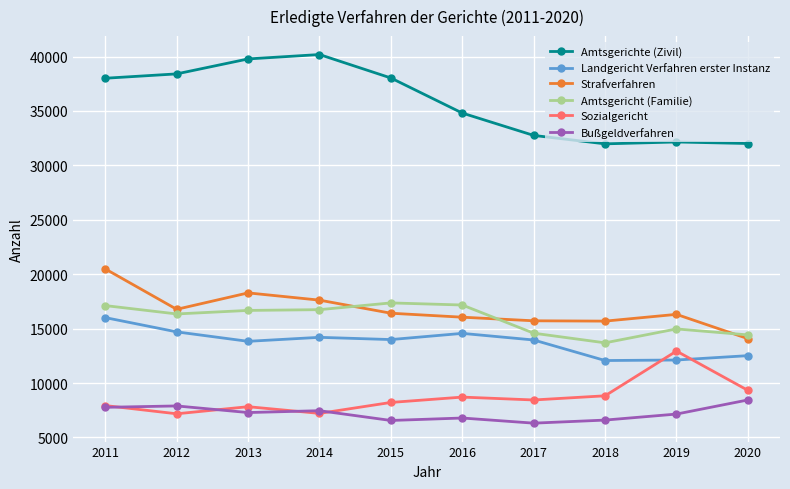

Which series has the widest spread of values?

Amtsgerichte (Zivil)